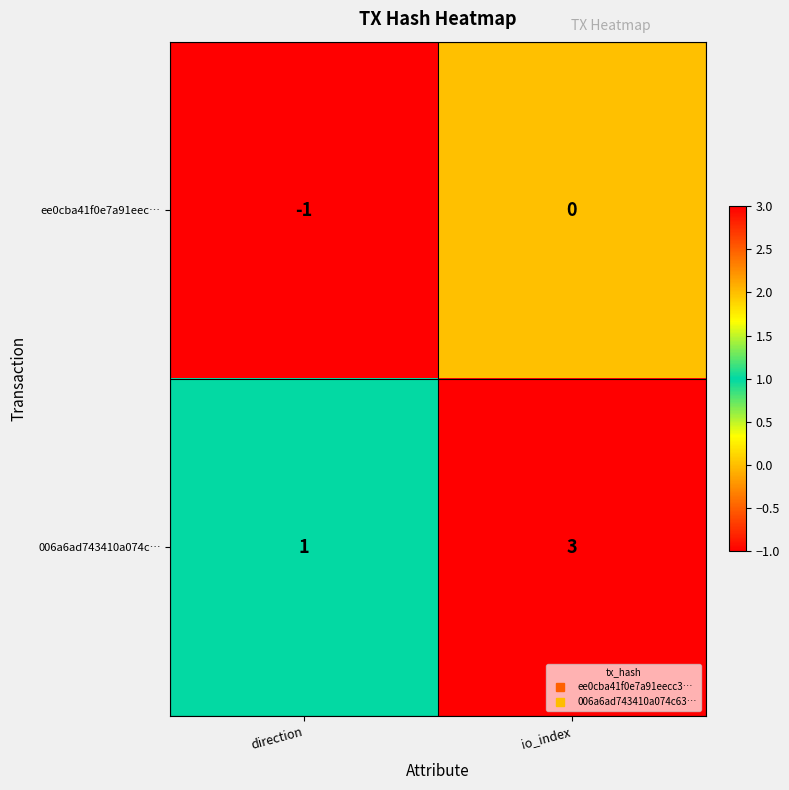

Which category has the lowest value in the 006a6ad743410a074c… series?

direction